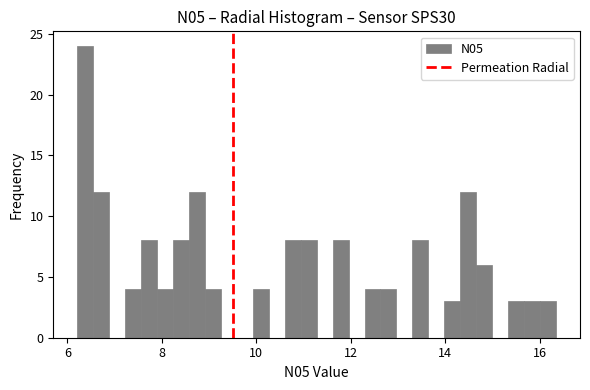

Around what value on the x-axis is the tallest bar? Give the approximate position of its centre, as read against the axis.

6.4